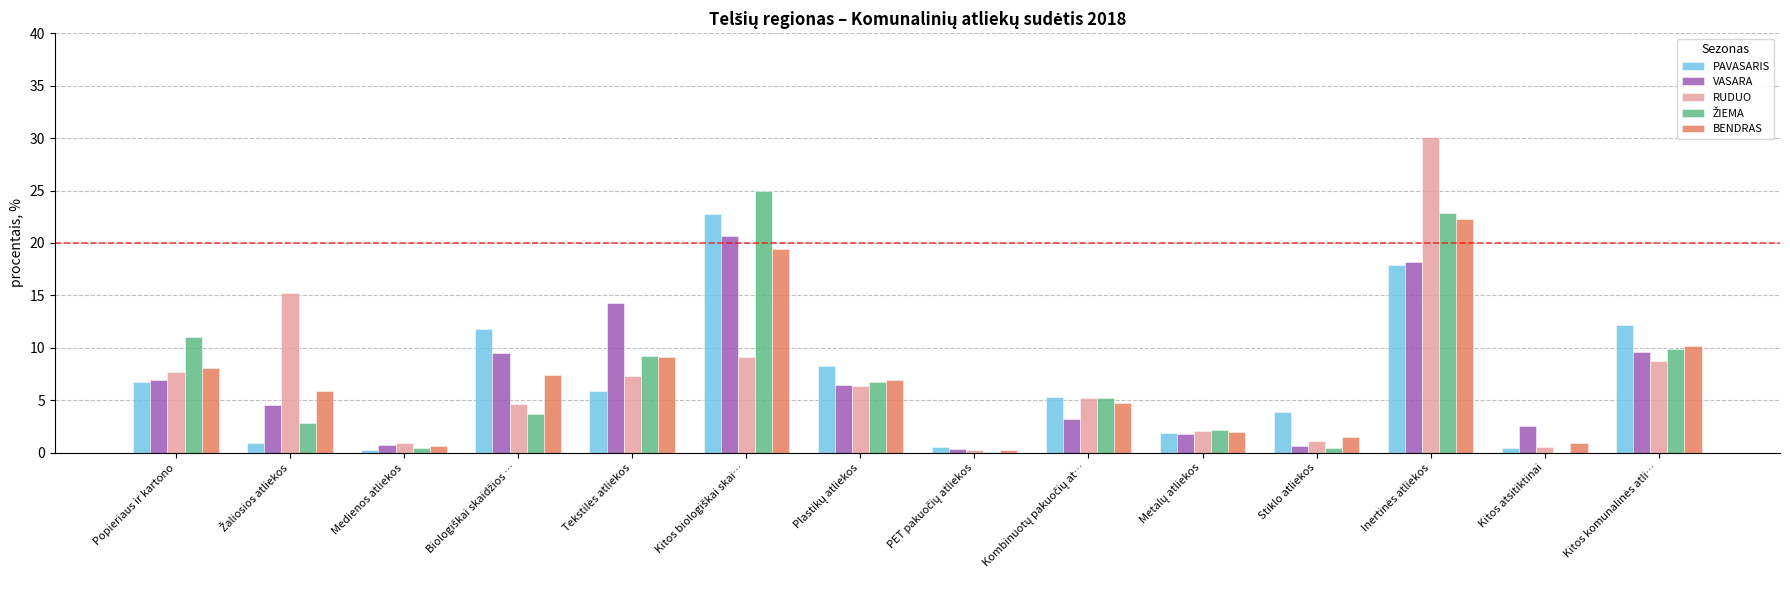

The RUDUO series shows 1.2 at Stiklo atliekos. True or false?

True